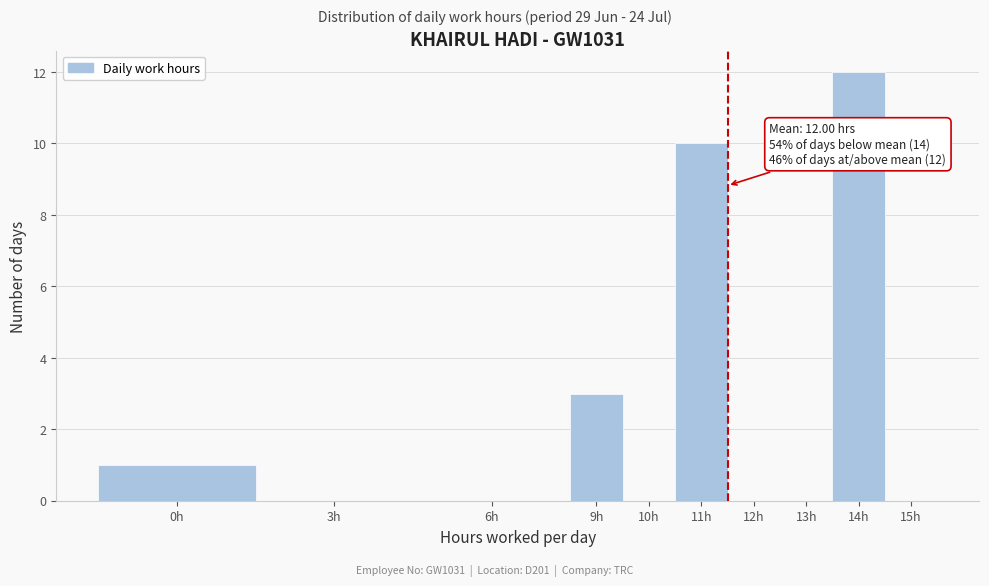

Reading right to left, list all the values displayed in this chart.

15h=0	14h=12	13h=0	12h=0	11h=10	10h=0	9h=3	6h=0	3h=0	0h=1